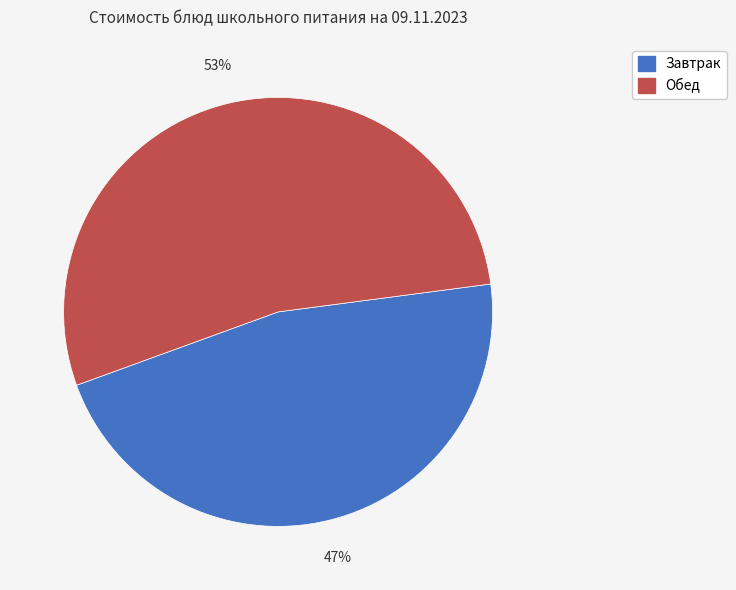

Combined, do Обед and Завтрак account for over 50%?

Yes